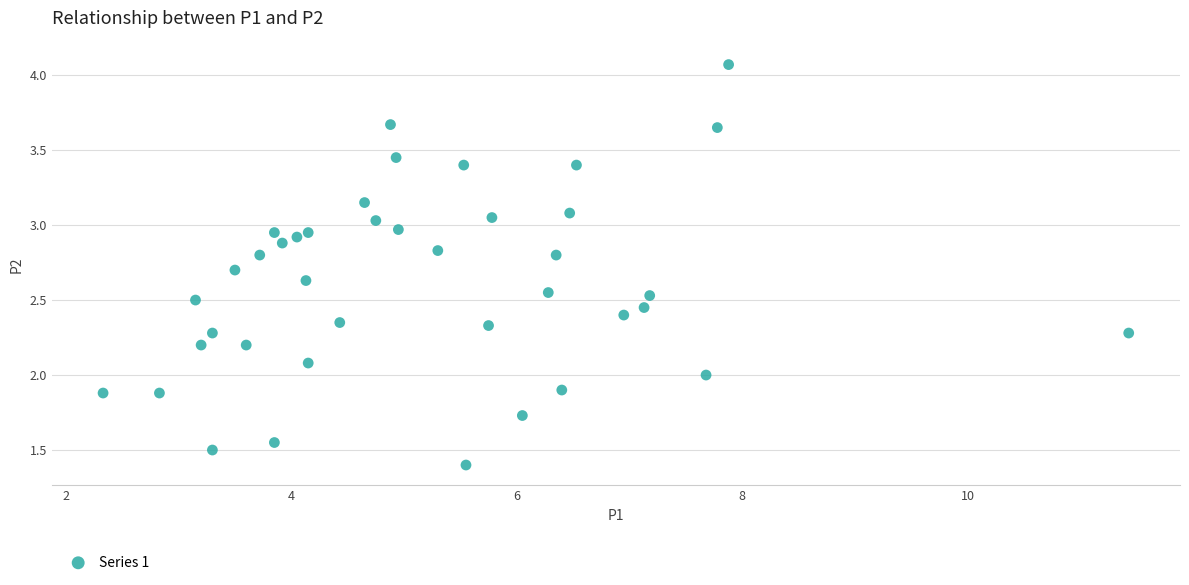

What is the range of Y values (max minus min)?

2.7